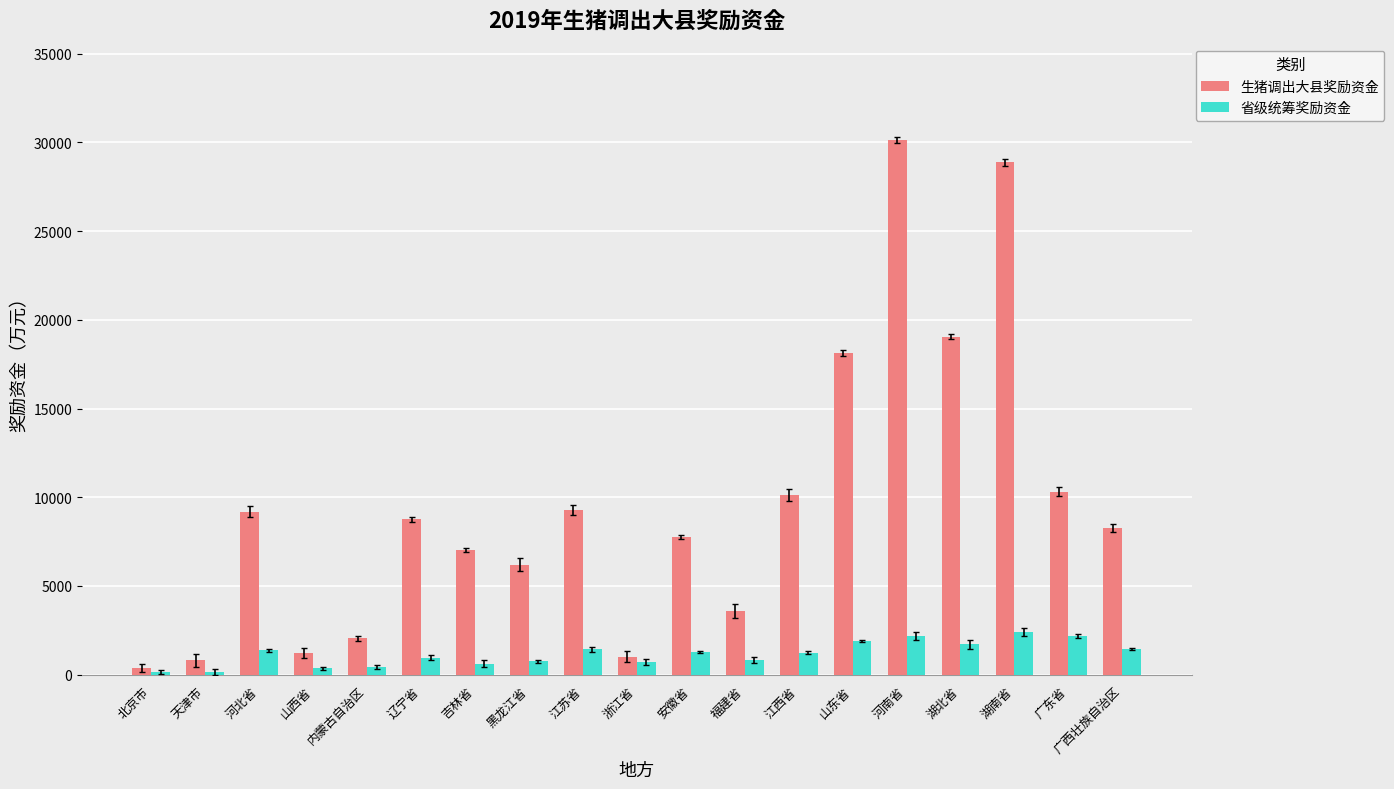

What is the label of the 10th bar from the right?

浙江省